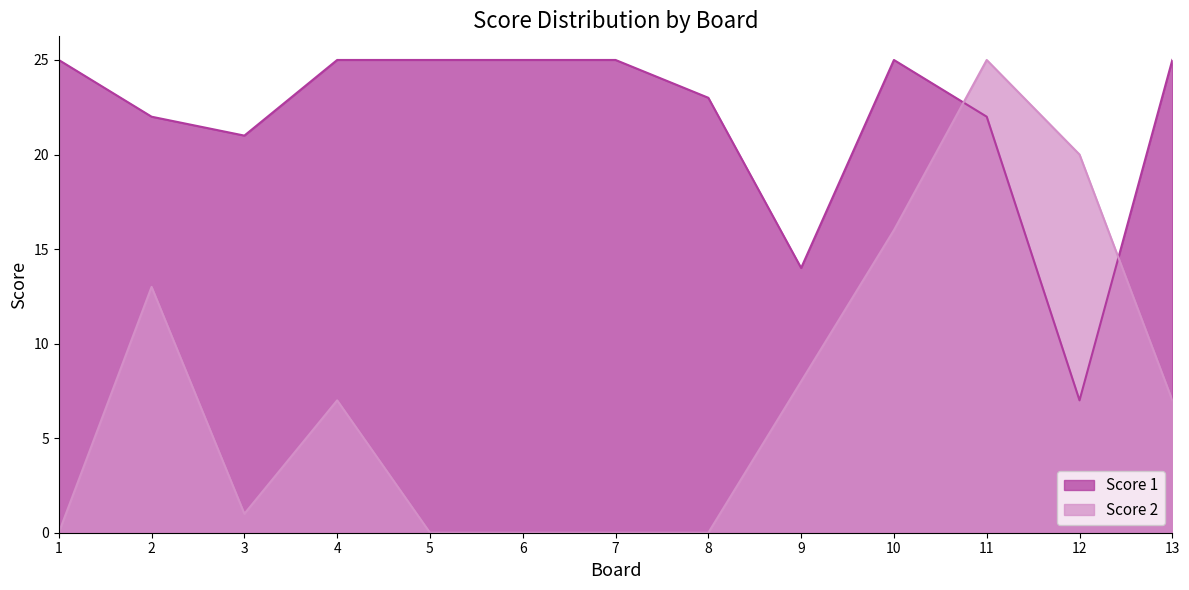

What is the spread (max minus min) of values at 10?

9